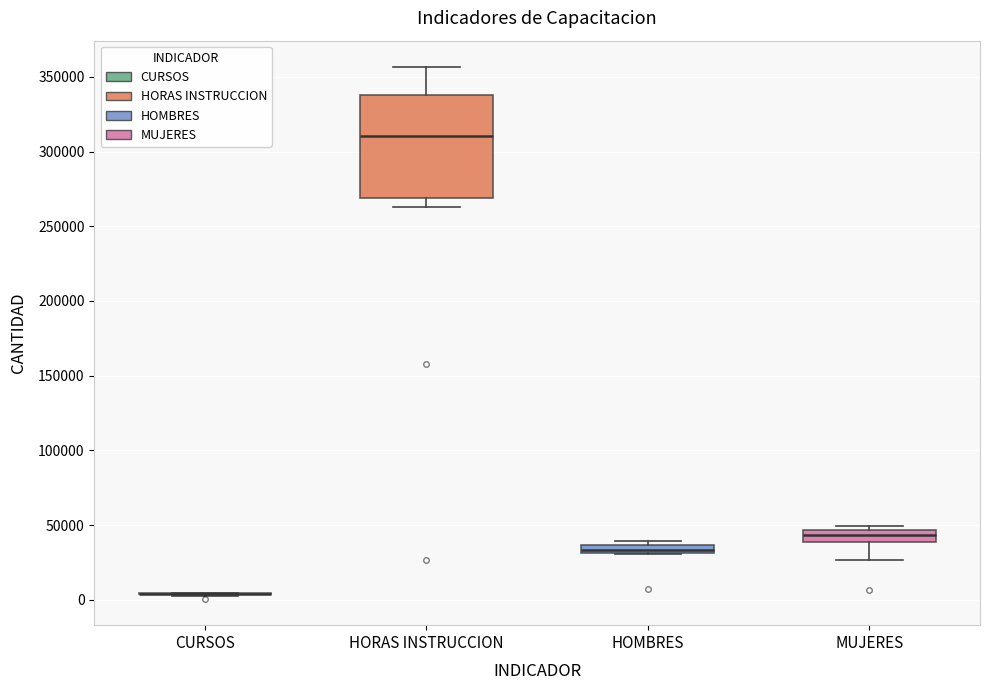

Where is the lower edge of the box for MUJERES on the y-axis? The values are not printed on the chart, so give them approximately, as read against the axis.

40000